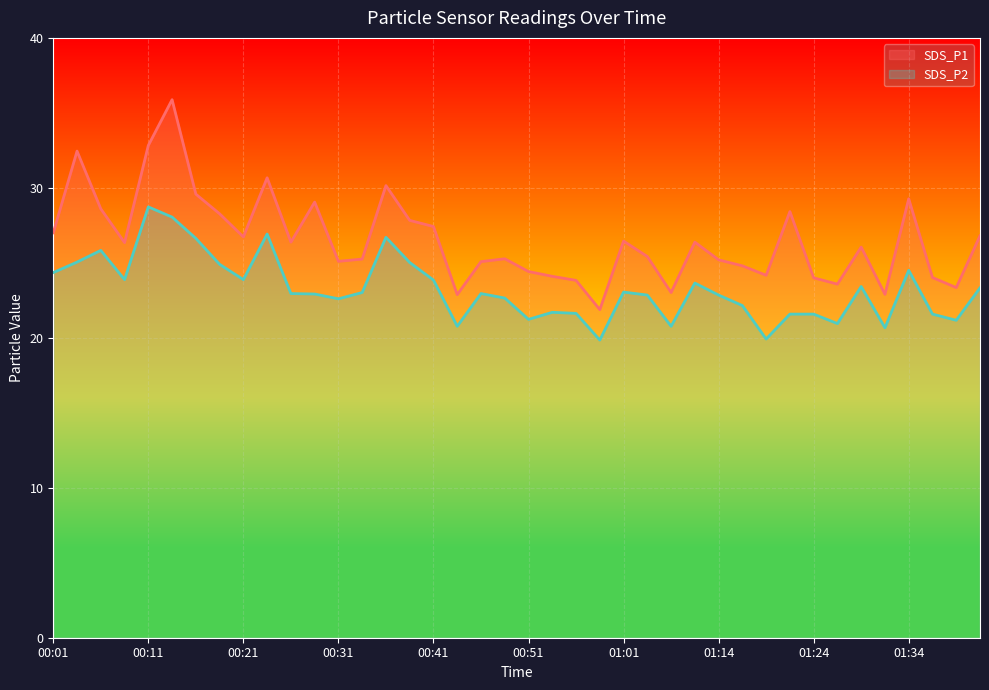

Between 37 and 11, which is larger?

11